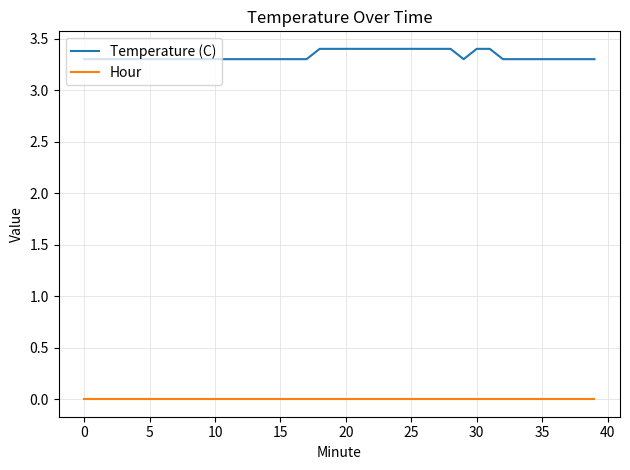

Which series has the largest total across all categories?

Temperature (C)